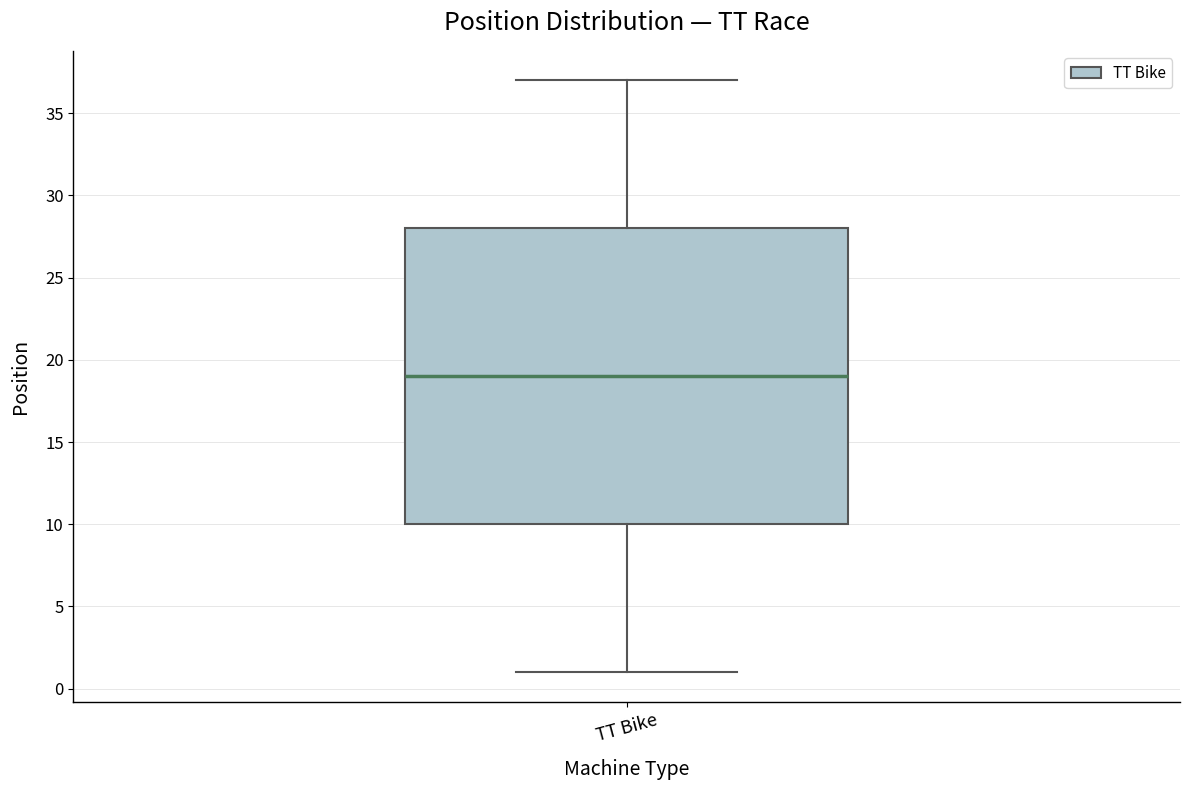

Where is the lower edge of the box for TT Bike on the y-axis? The values are not printed on the chart, so give them approximately, as read against the axis.

10